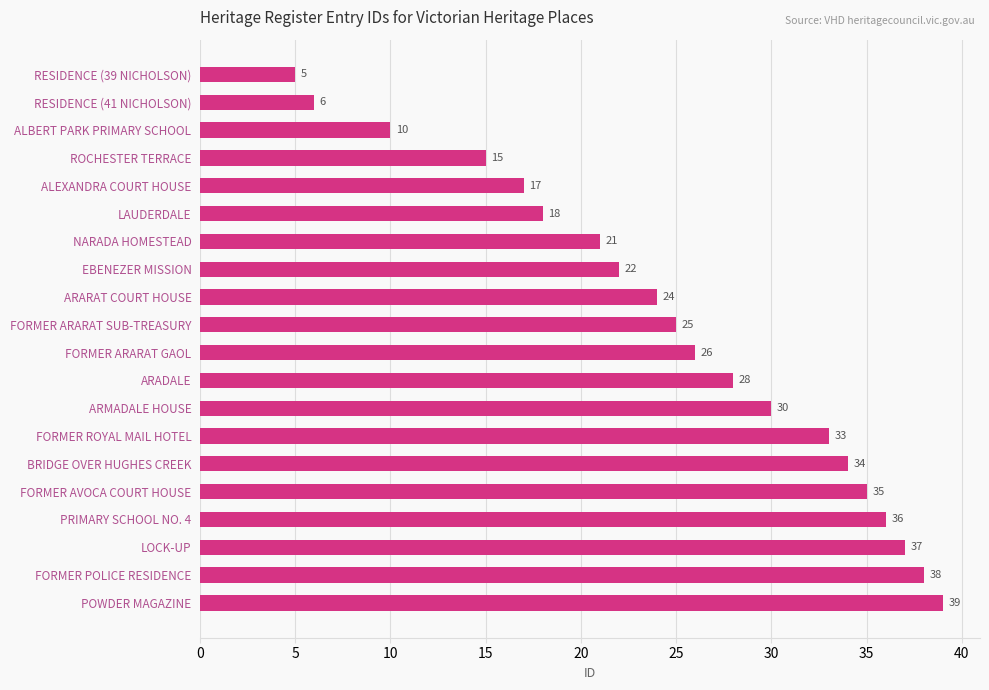

What value does the data have at RESIDENCE (41 NICHOLSON), to the nearest 10?

10